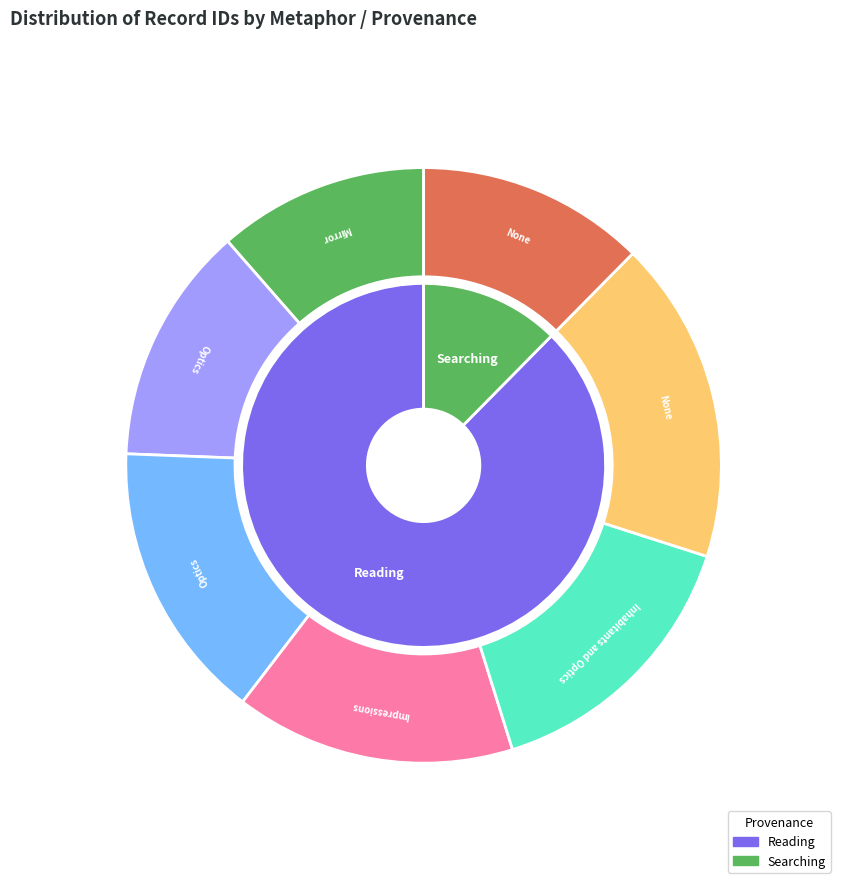

True or false: 2013-06-04 accounts for 9% of the total.

False